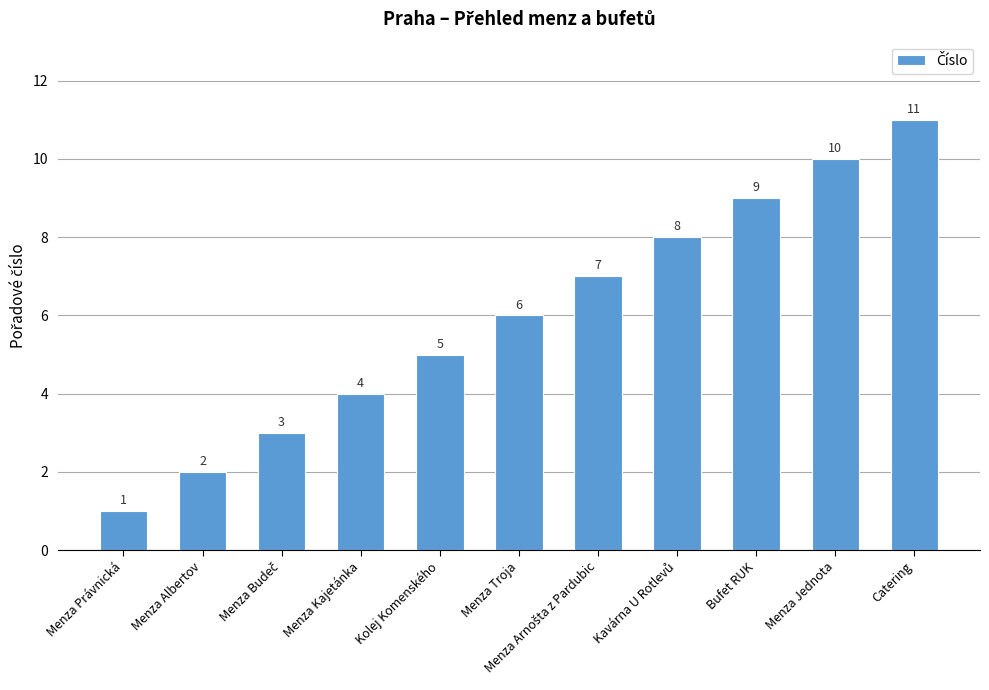

Which label corresponds to the largest value in the chart?

Catering